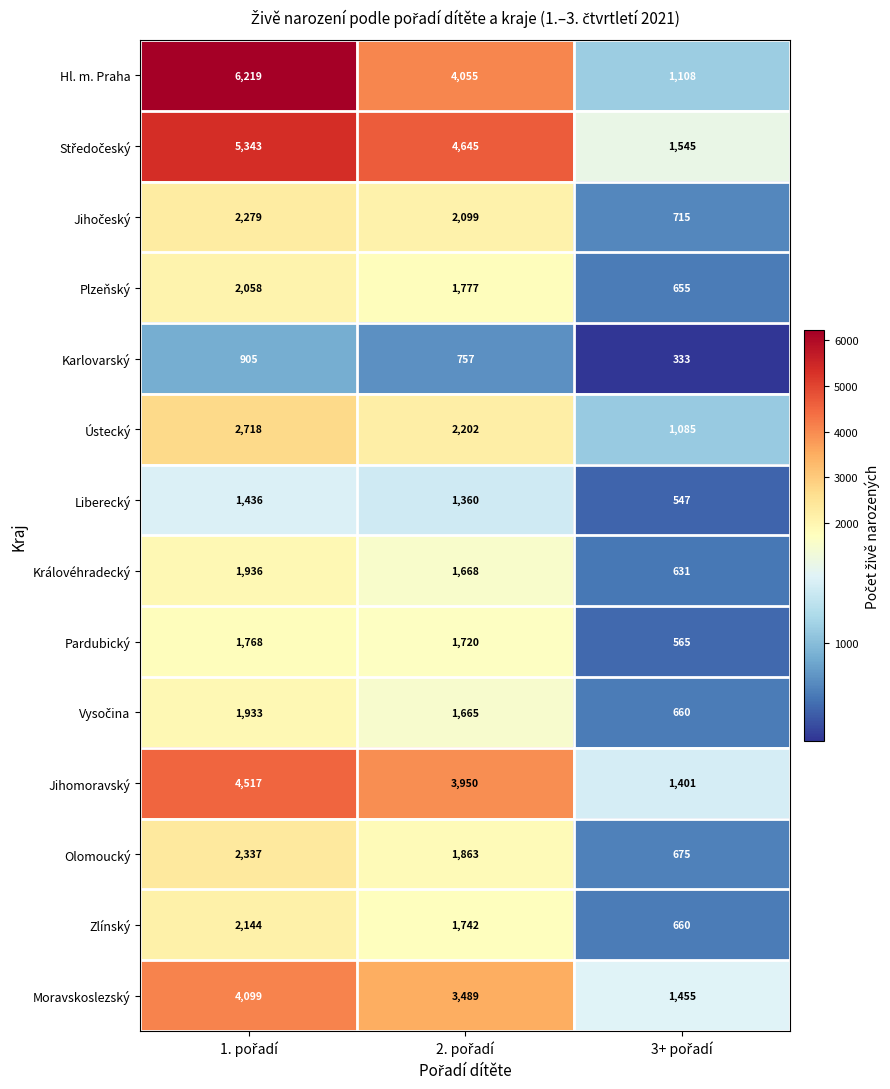

At how many categories does at least one series exceed 614?

3